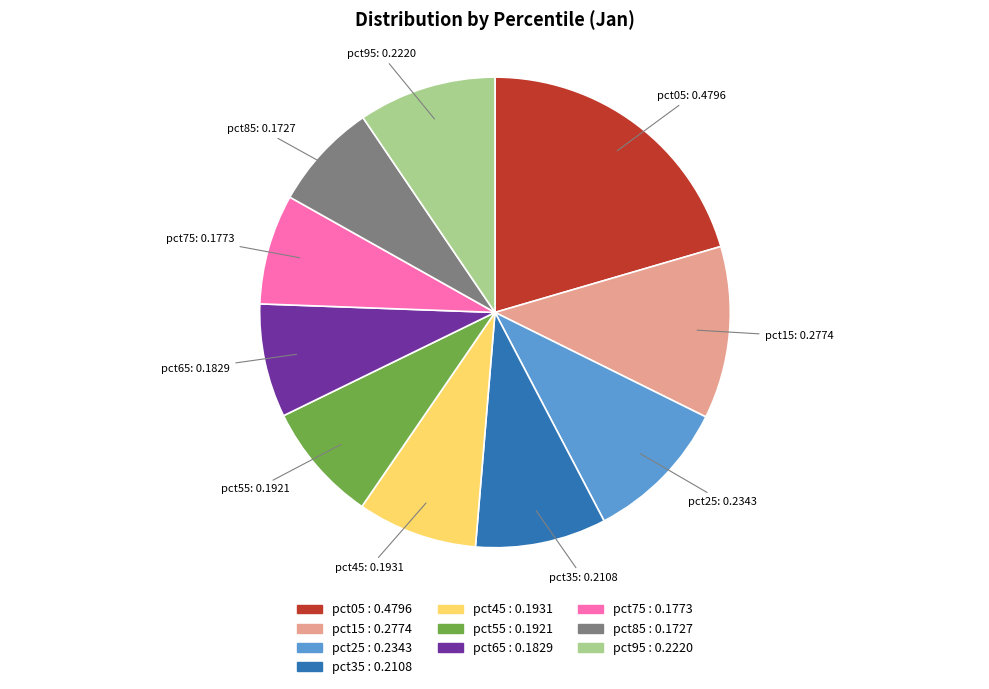

Is pct45 the majority of the pie?

No